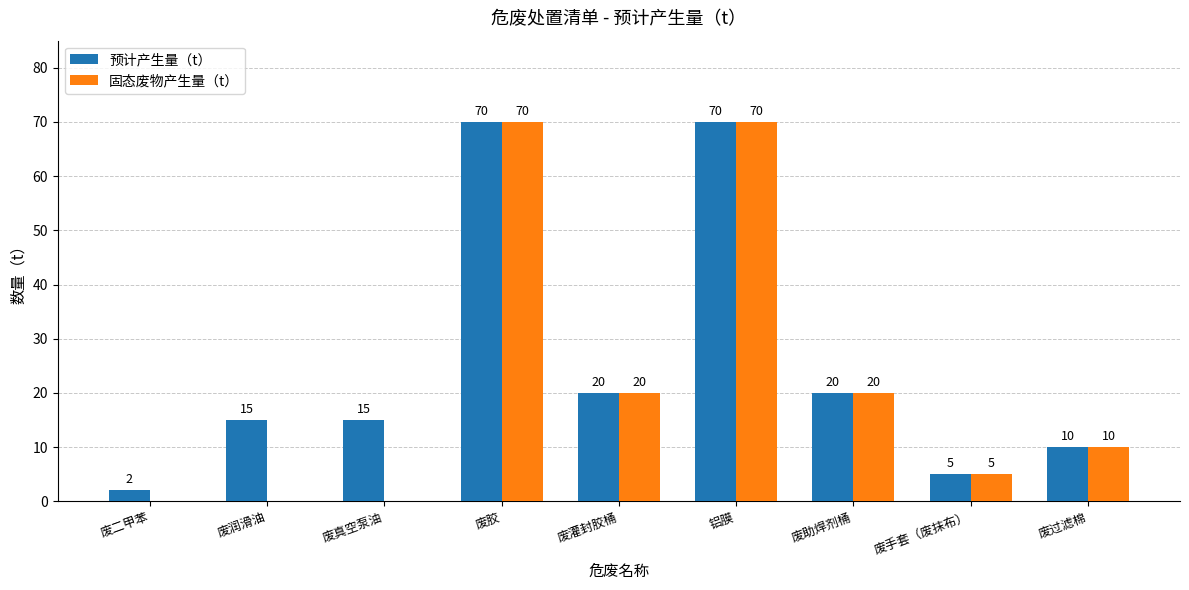

Where does the 固态废物产生量（t） series first go above 10?

废胶